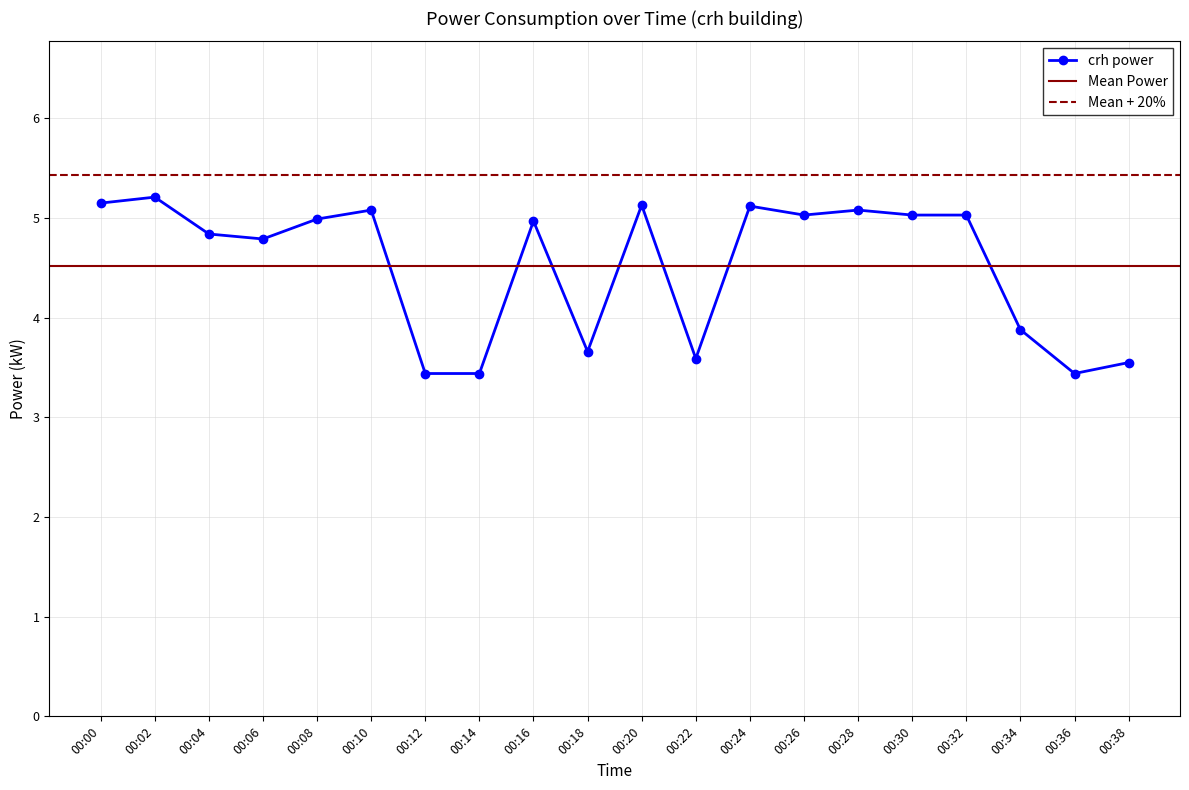

At which label does the data first exceed 5?

00:00